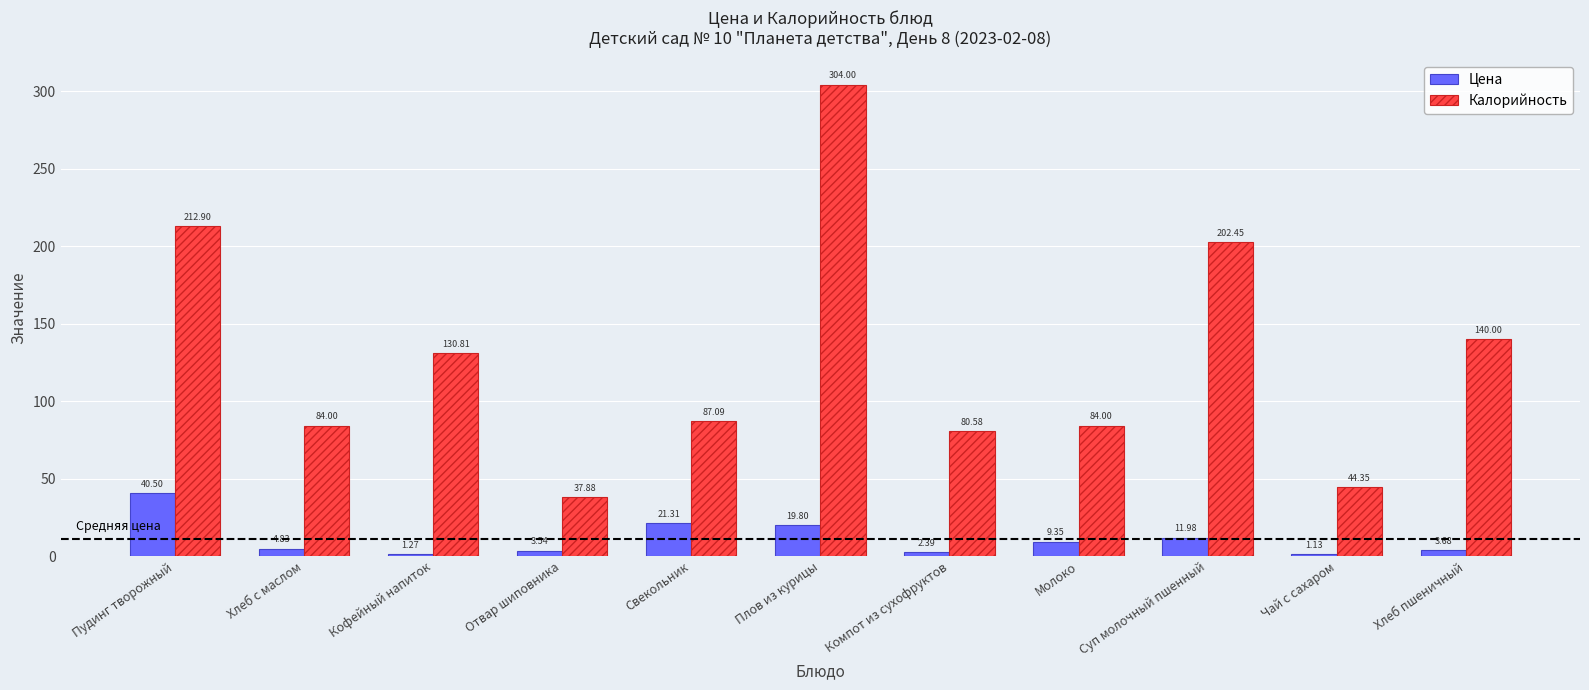

At Чай с сахаром, list the series in order from smallest to largest.

Цена, Калорийность